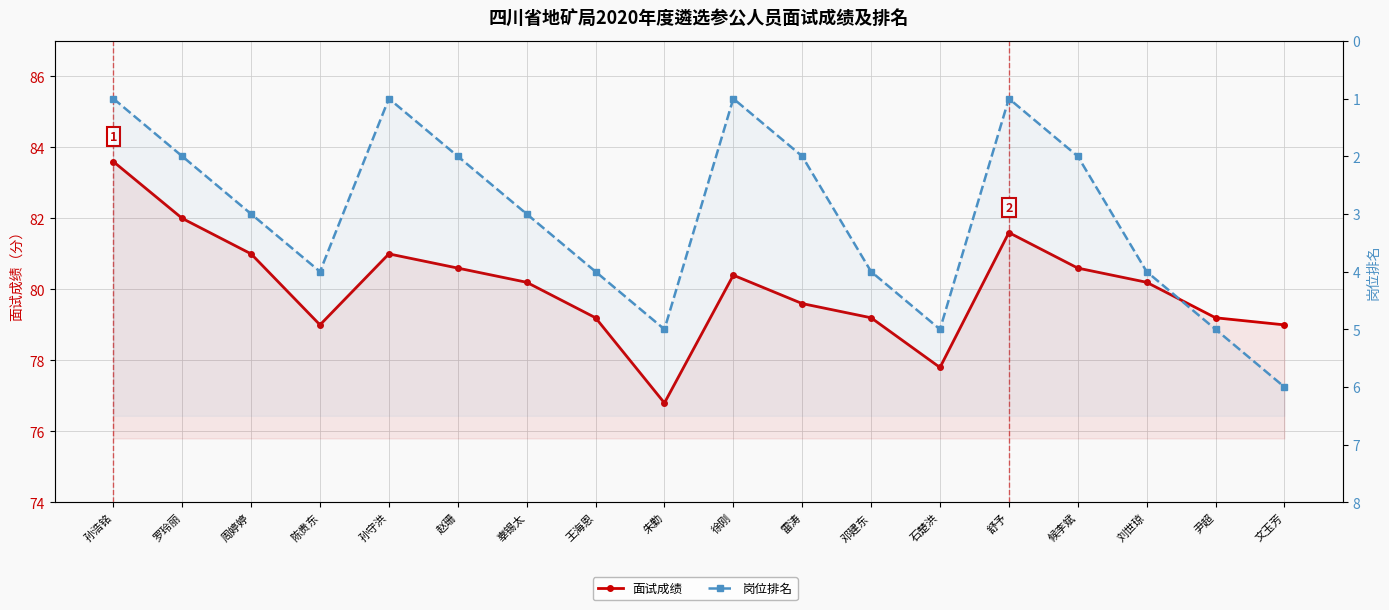

Between 舒予 and 陈贵东, which is larger?

舒予